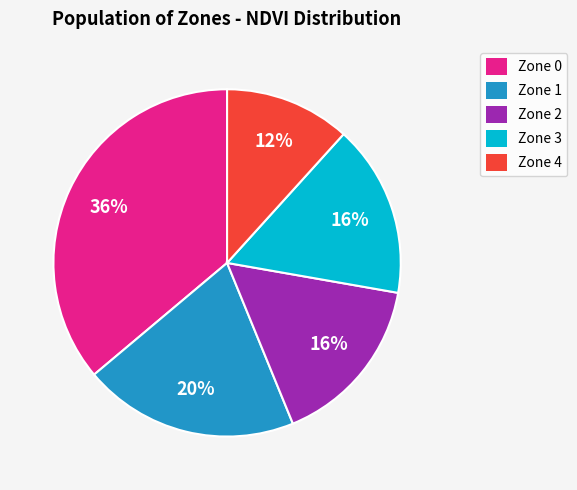

Does Zone 4 account for over 50% of the chart?

No